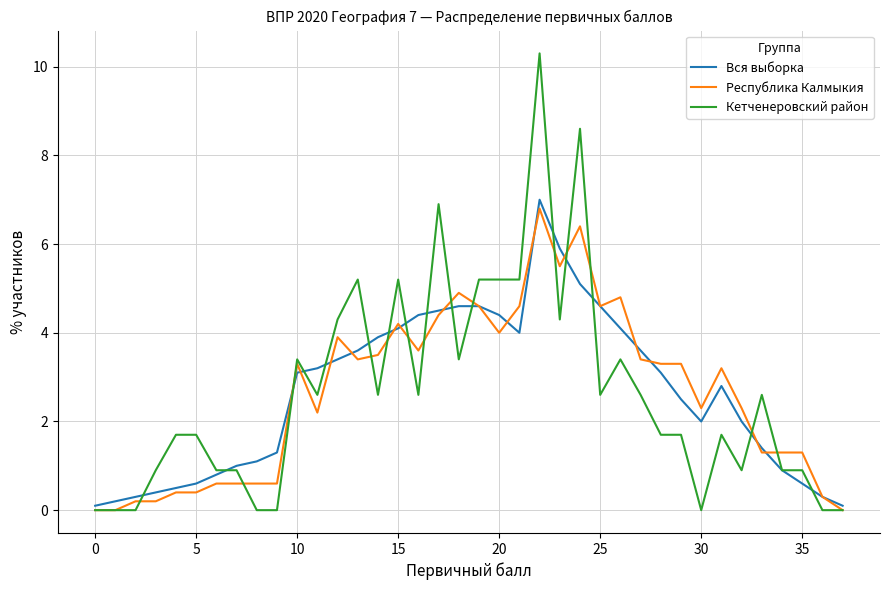

What is the greatest value displayed?

10.3